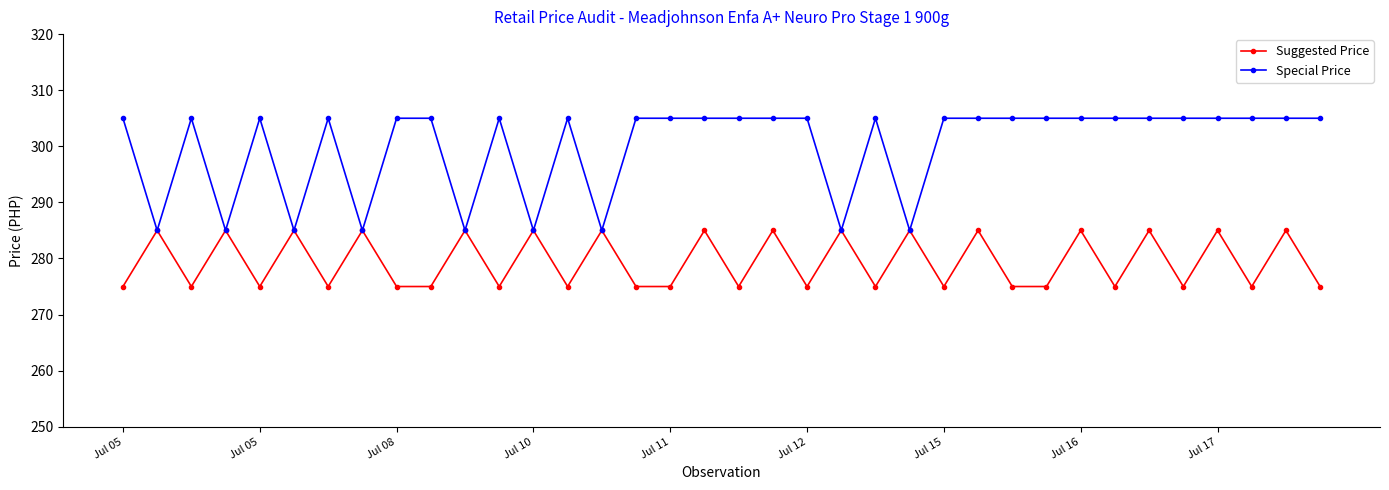

List the series in order of their overall mean, highest first.

Special Price, Suggested Price